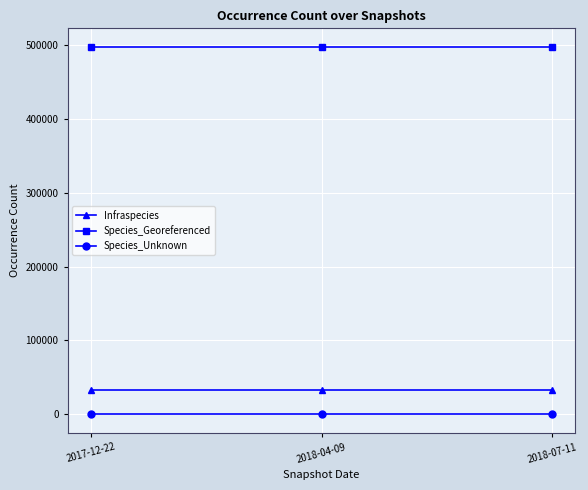

Is it true that Species_Unknown equals 46 at 2018-07-11?

True